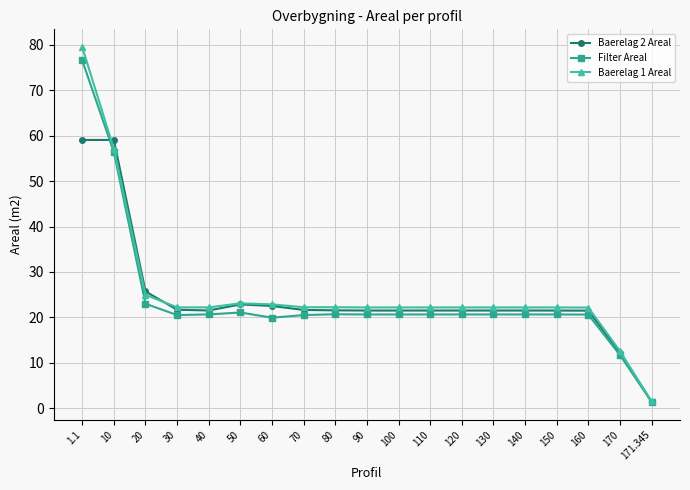

True or false: Baerelag 2 Areal and Filter Areal cross at least once.

True